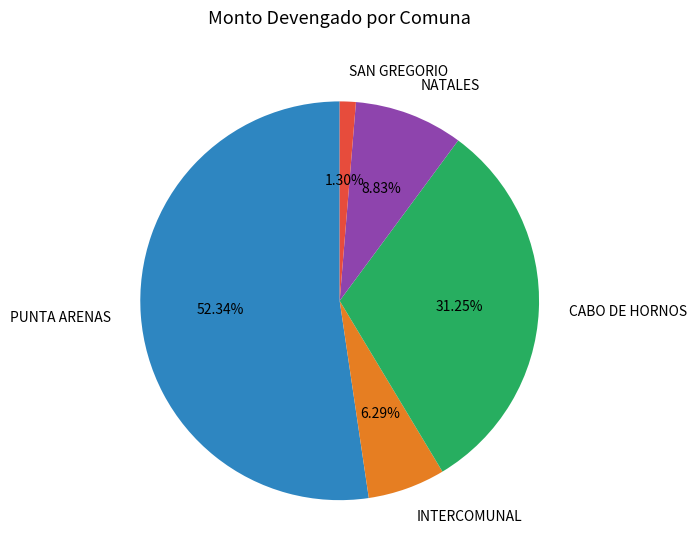

Which slice represents more than half of the pie?

PUNTA ARENAS